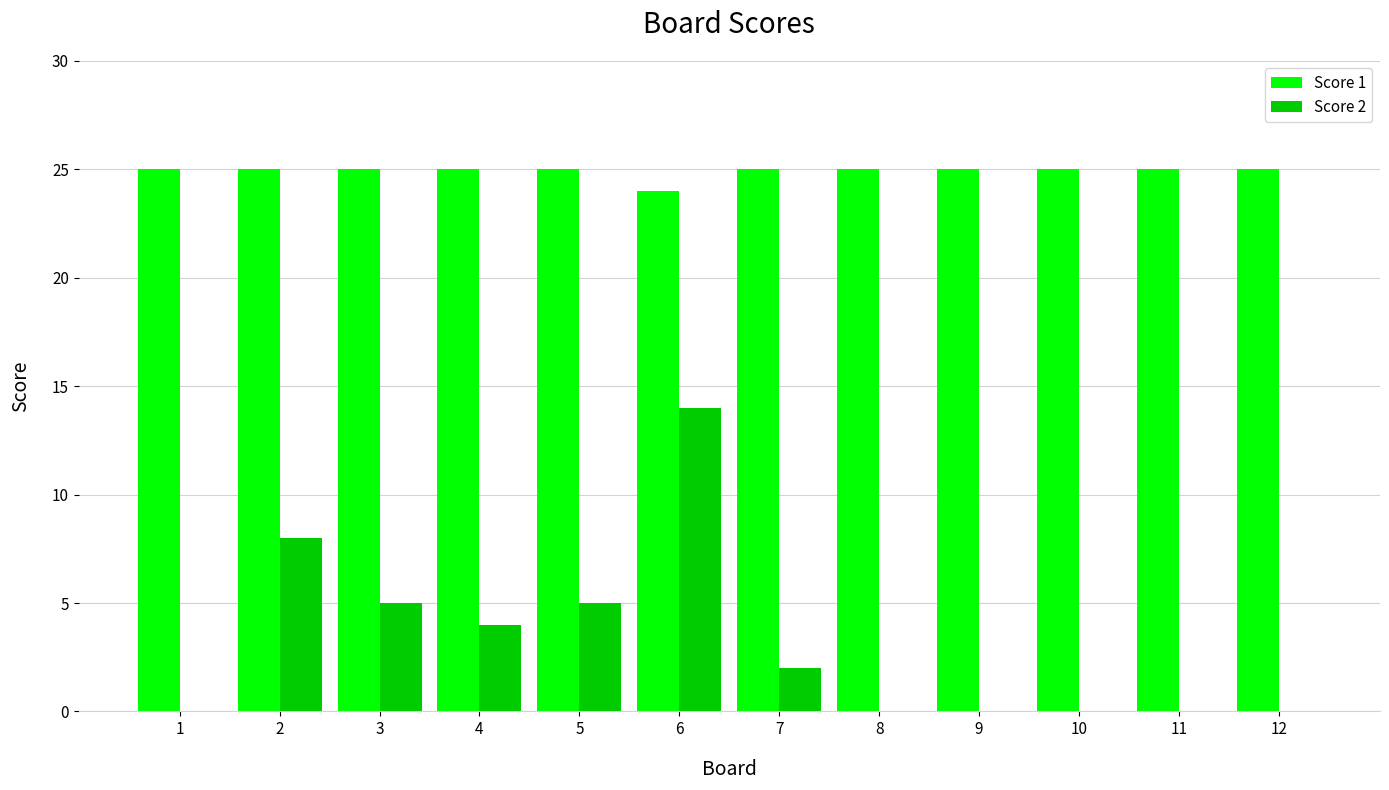

Which series has the largest total across all categories?

Score 1